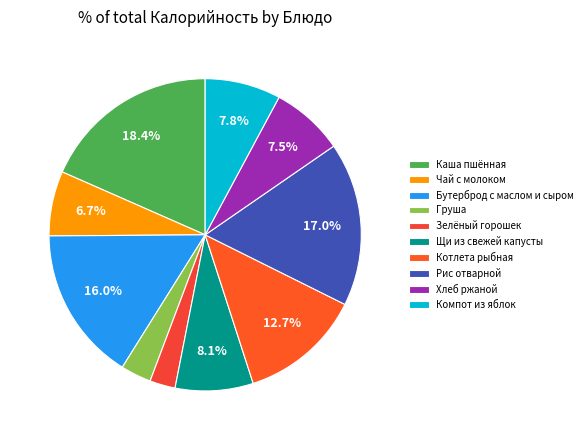

Is it true that Чай с молоком is 1% of the pie?

False